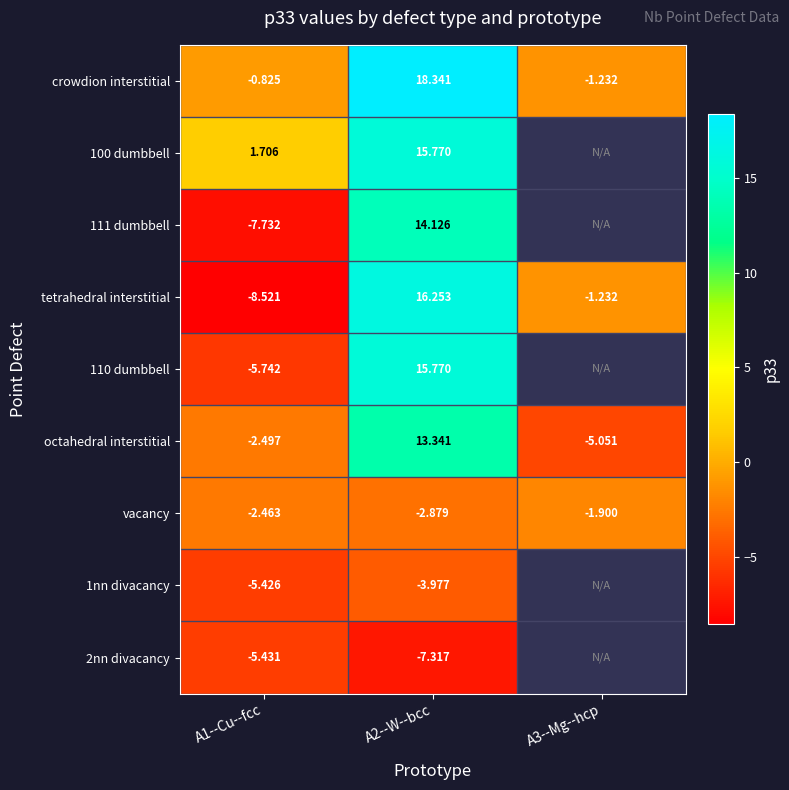

Is the value of crowdion interstitial at A2--W--bcc greater than the value of vacancy at A1--Cu--fcc?

Yes